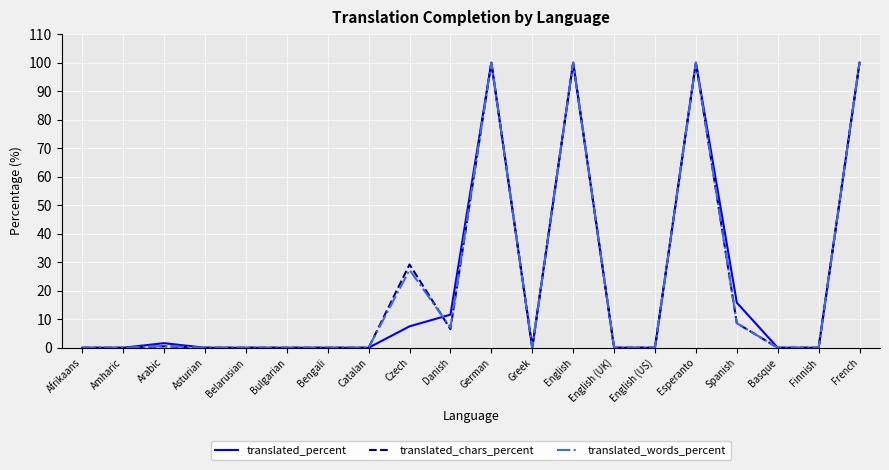

Is the value of translated_chars_percent at French greater than the value of translated_percent at Arabic?

Yes